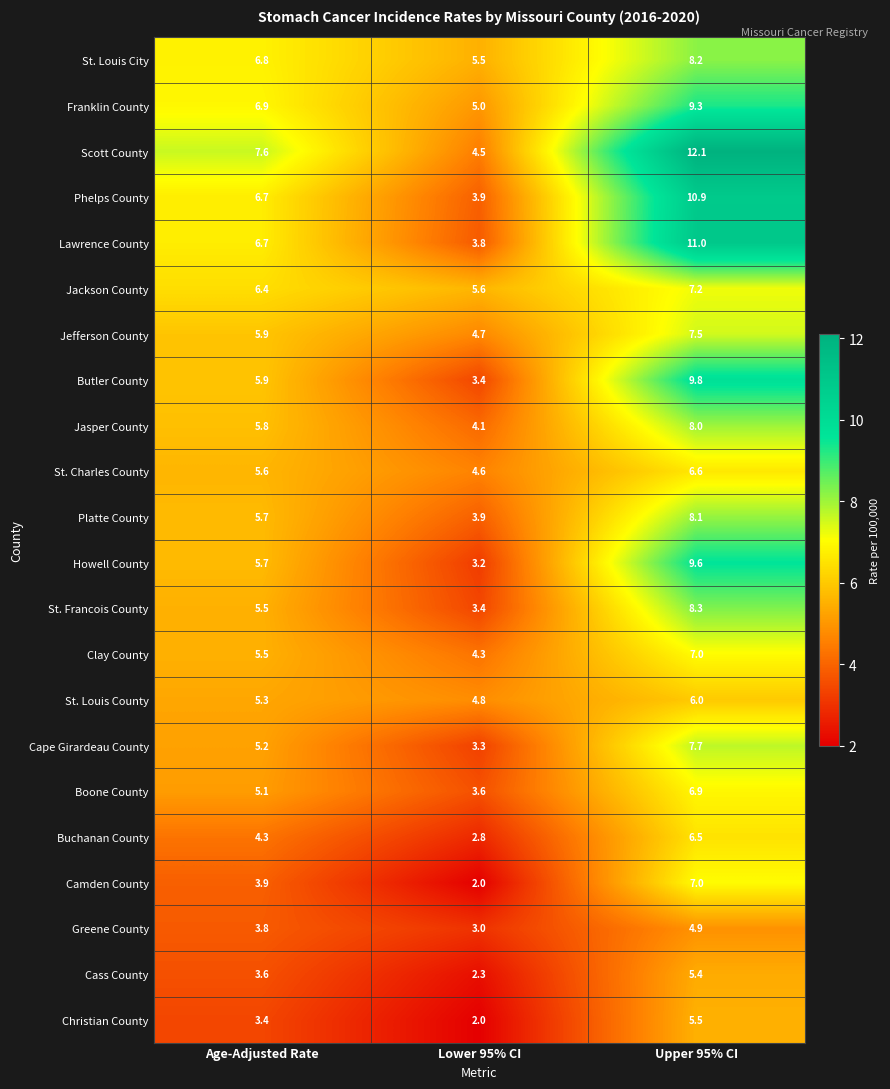

Count the number of data series in this chart.

22